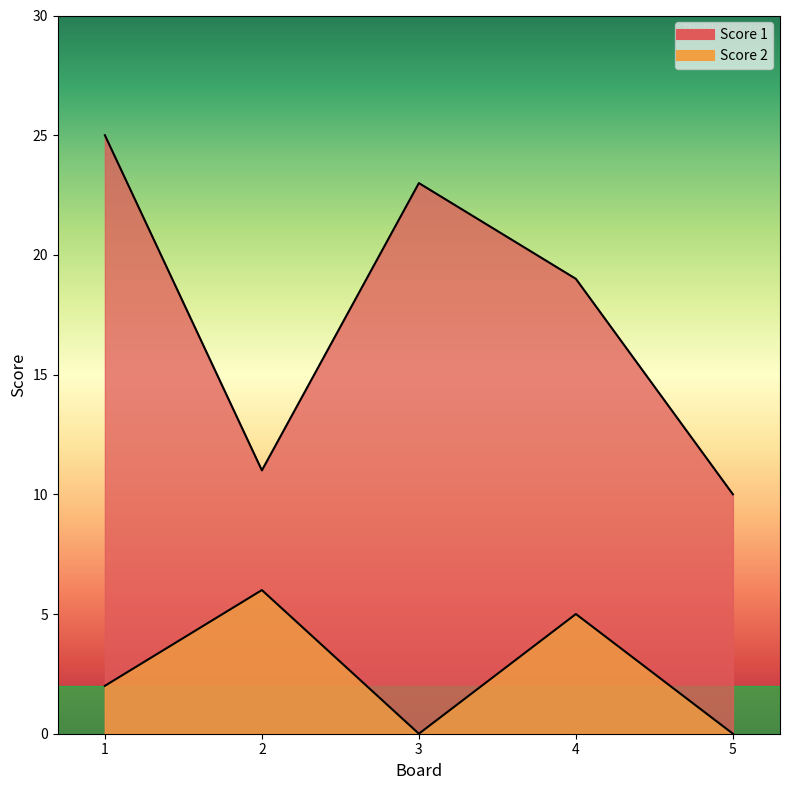

Which series has the largest range (max minus min)?

Score 1